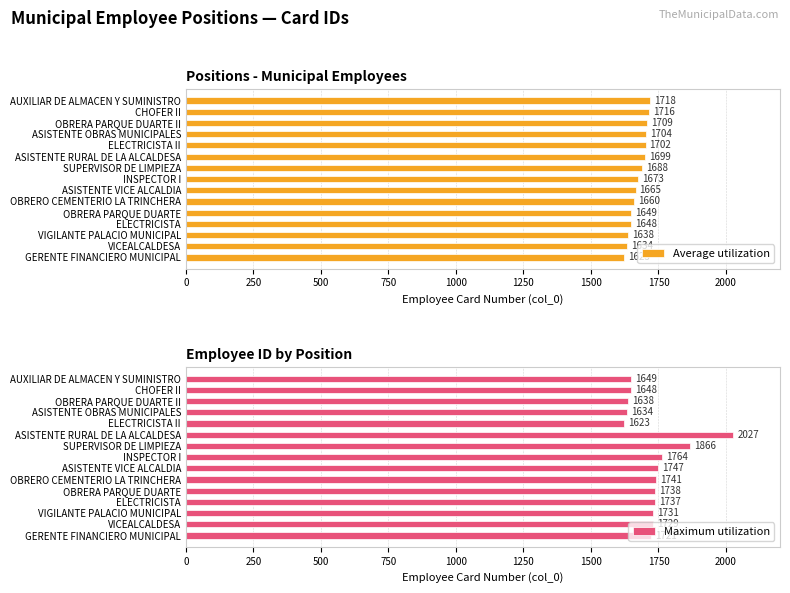

What is the highest value of the Average utilization series?

1718